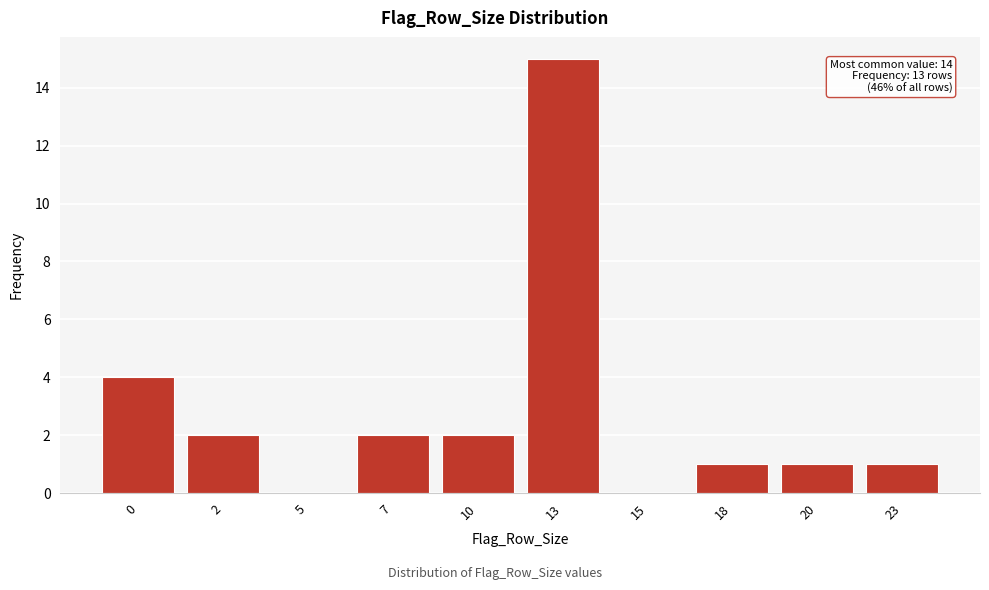

Reading left to right, extract all data points from this chart.

0=4	2=2	5=0	7=2	10=2	13=15	15=0	18=1	20=1	23=1